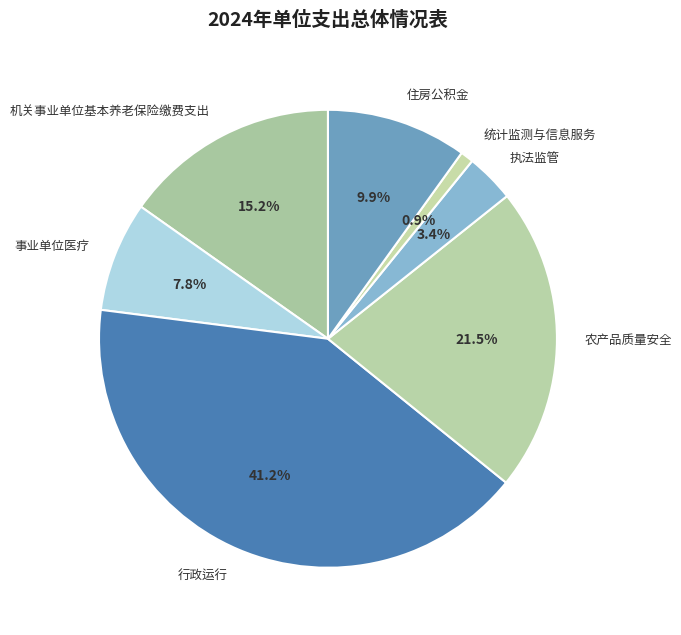

How much of the chart is everything except 事业单位医疗?

92.2%